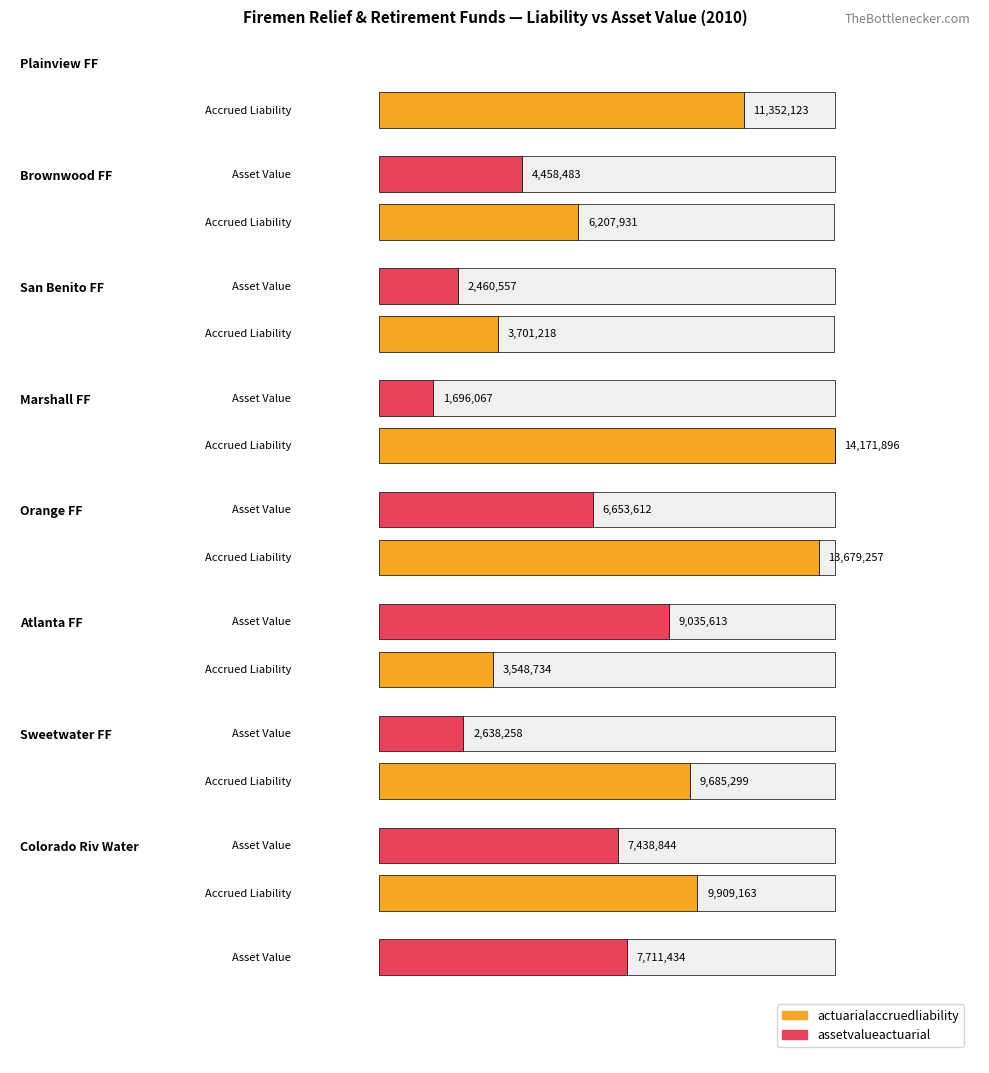

Are the bars grouped side by side (vs. stacked)?

Yes